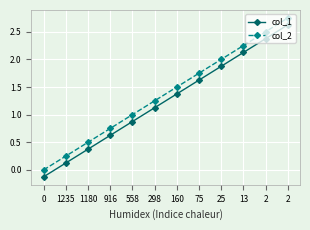

True or false: col_2 has a value of 1.1 at 13.

False